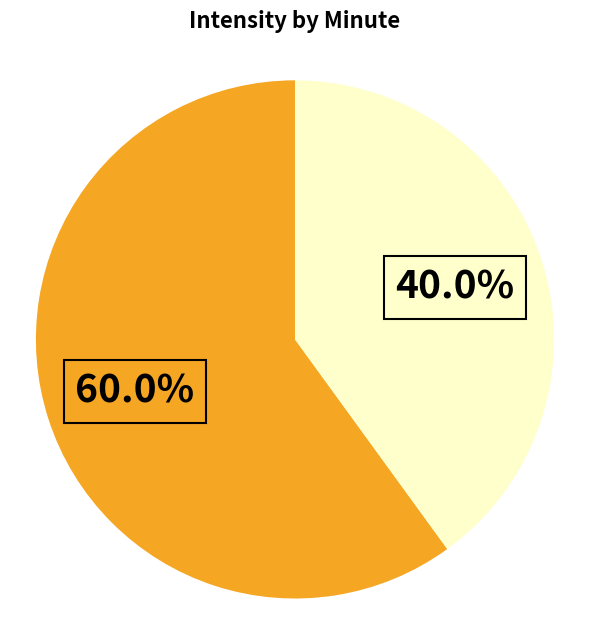

To the nearest percent, what is the average slice percentage?

50%